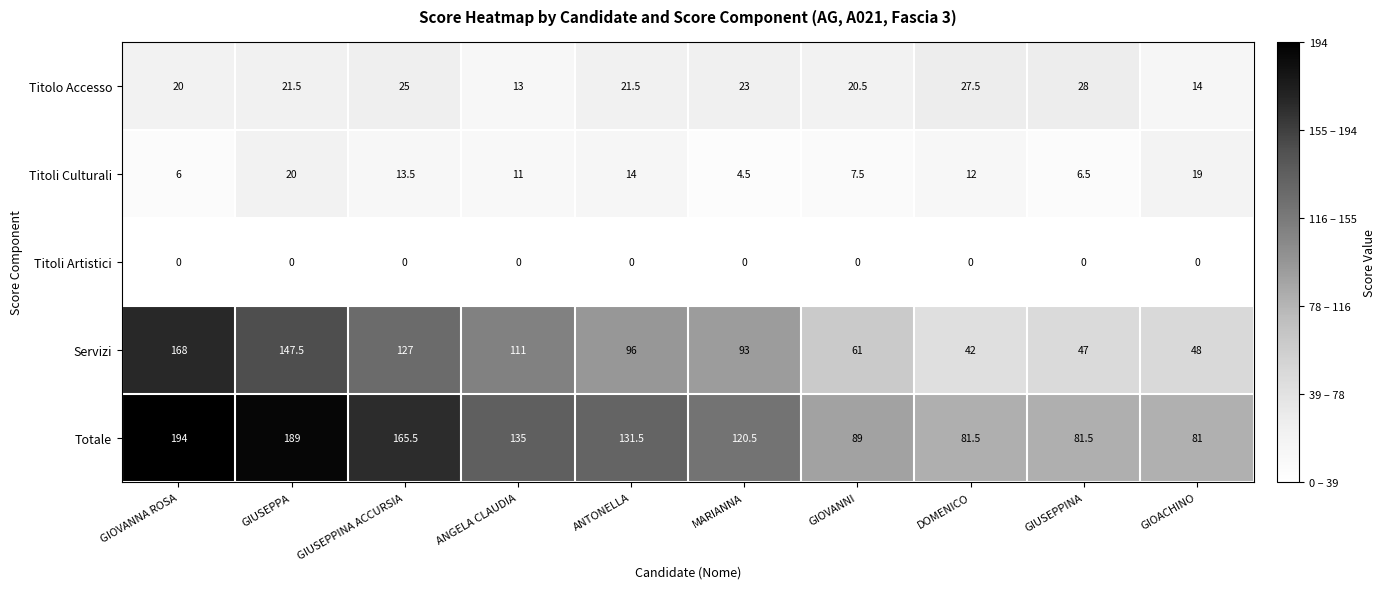

Rank the series by their maximum value, from lowest to highest.

Titoli Artistici, Titoli Culturali, Titolo Accesso, Servizi, Totale